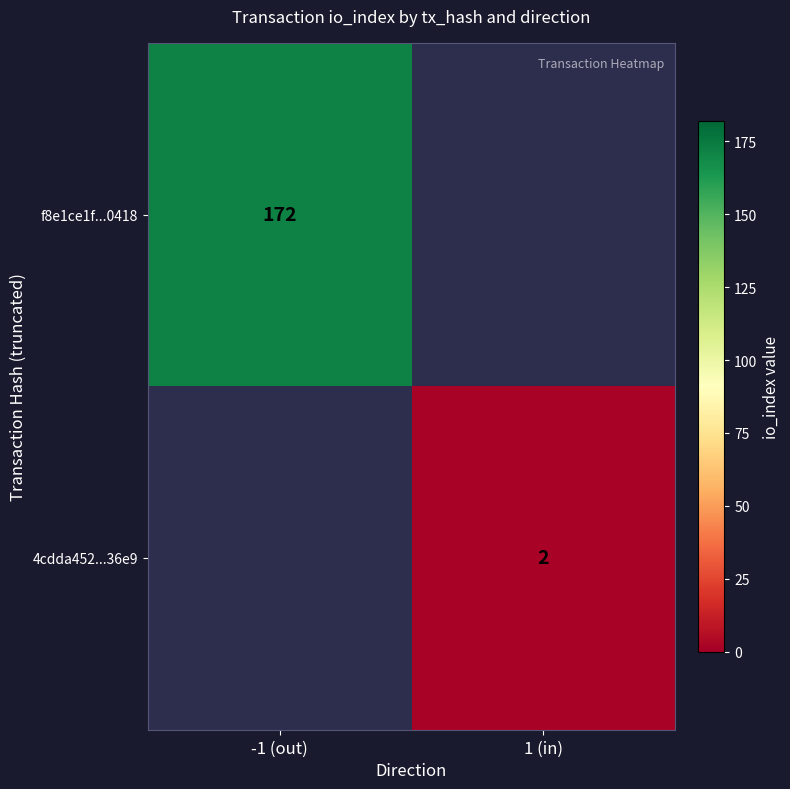

The 4cdda452...36e9 series shows 3 at 1 (in). True or false?

False